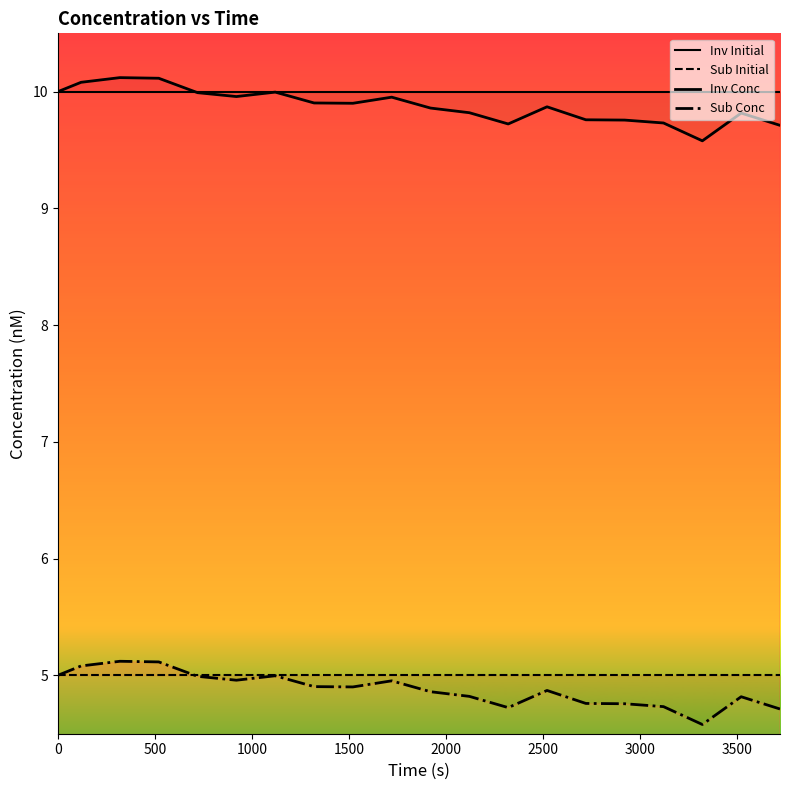

What are all the series names shown in the legend?

Inv Initial, Sub Initial, Inv Conc, Sub Conc